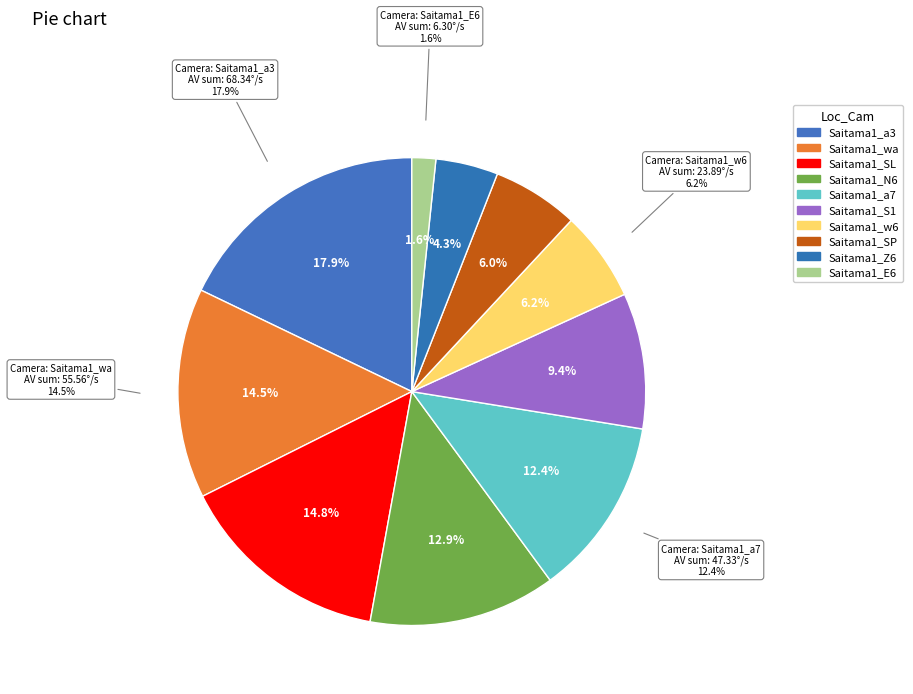

How much of the chart is everything except Saitama1_S1?

90.6%